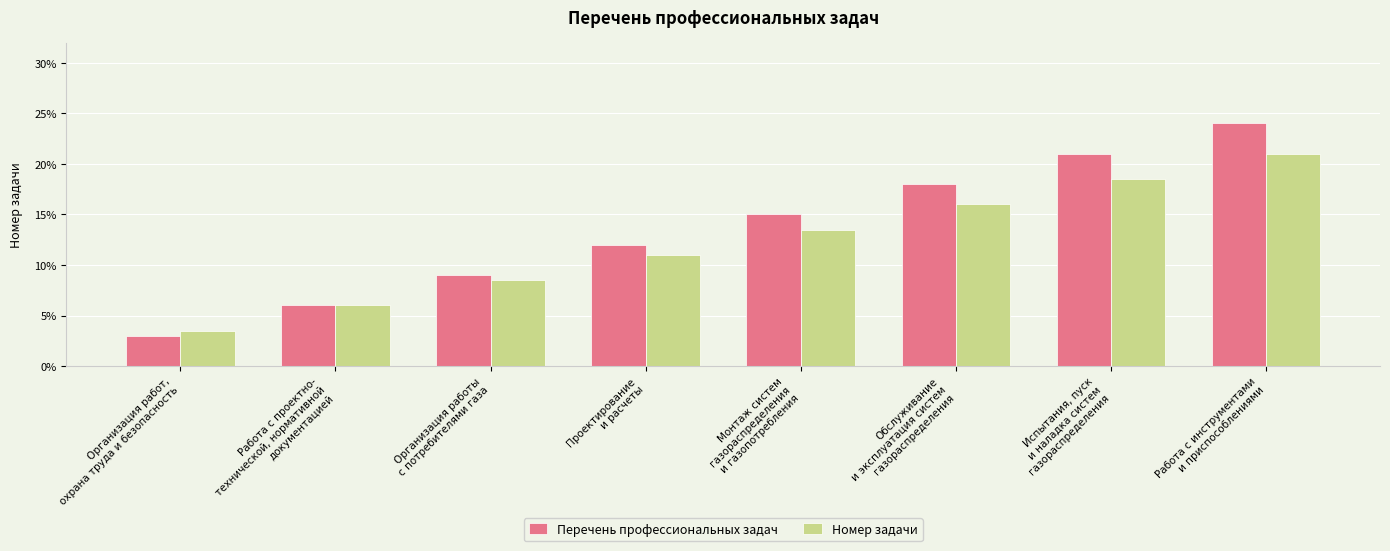

What is the total value across all series at Испытания, пуск
и наладка систем
газораспределения?

39.5